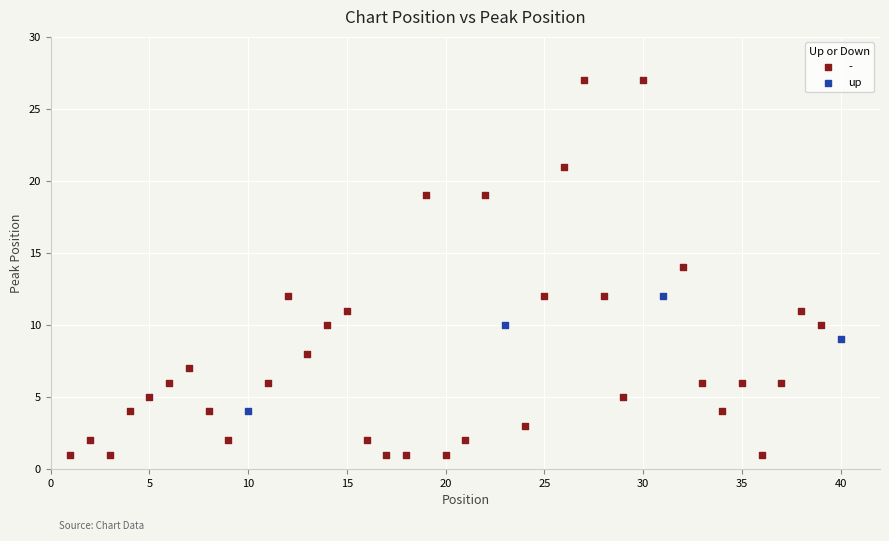

Which series has the largest Y range (max minus min)?

-